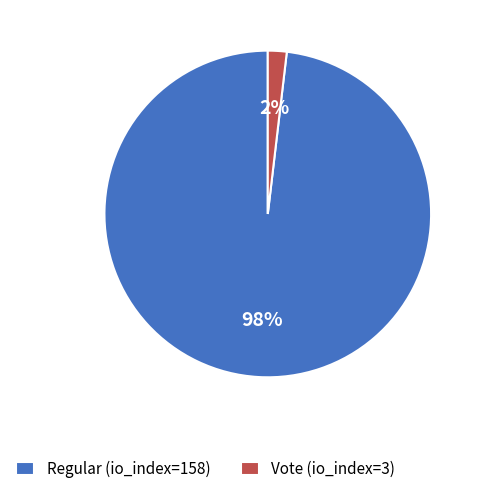

What percentage is the Vote (io_index=3) slice, to the nearest percent?

2%